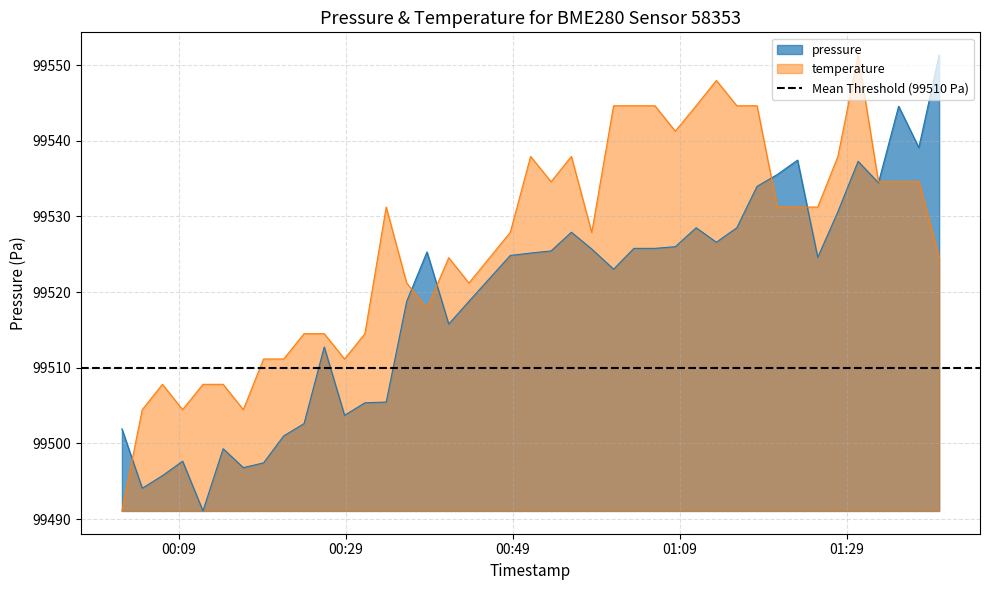

What is the minimum value for pressure?

99491.1